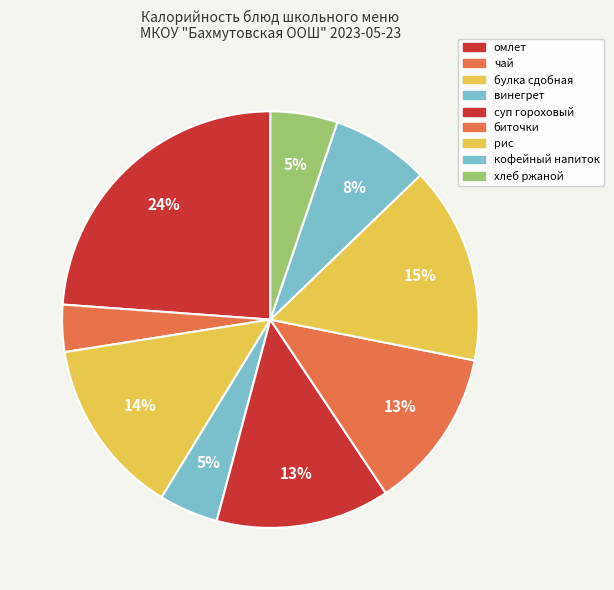

How many segments does this pie chart have?

9